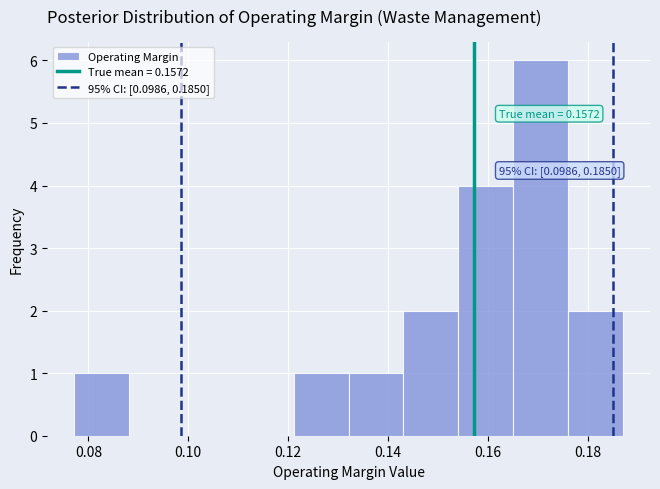

Over which range of the x-axis is the bar tallest?

0.166 to 0.176